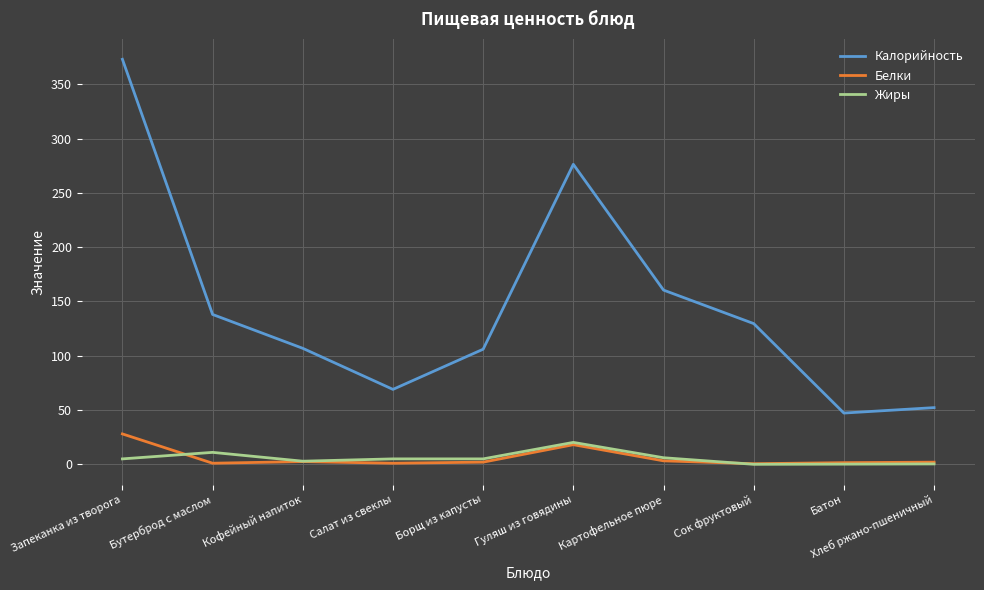

How many interior local valleys does the Калорийность series have?

2